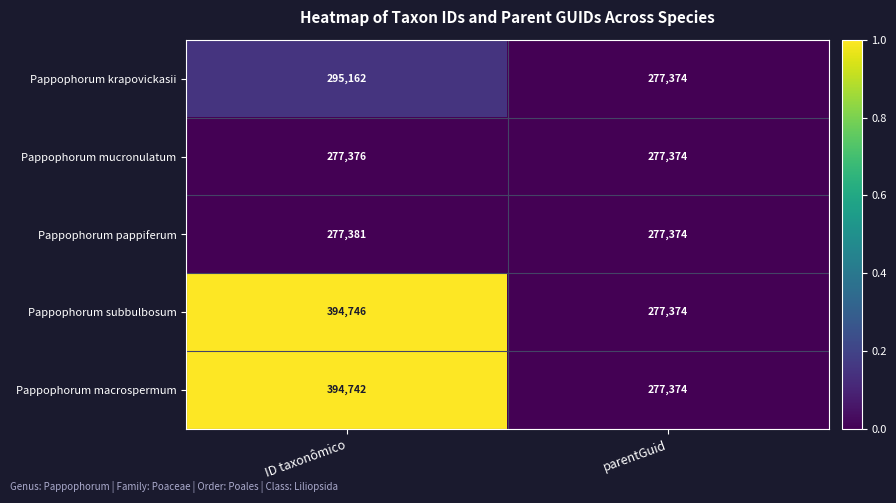

Which series has the largest total across all categories?

Pappophorum subbulbosum